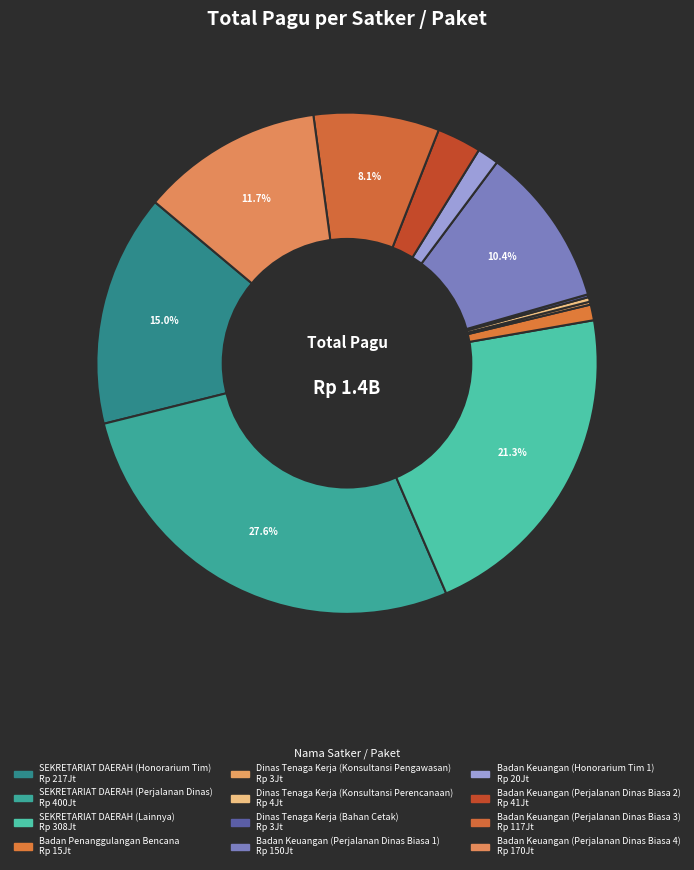

True or false: Badan Keuangan (Perjalanan Dinas Biasa 4) accounts for 12% of the total.

True